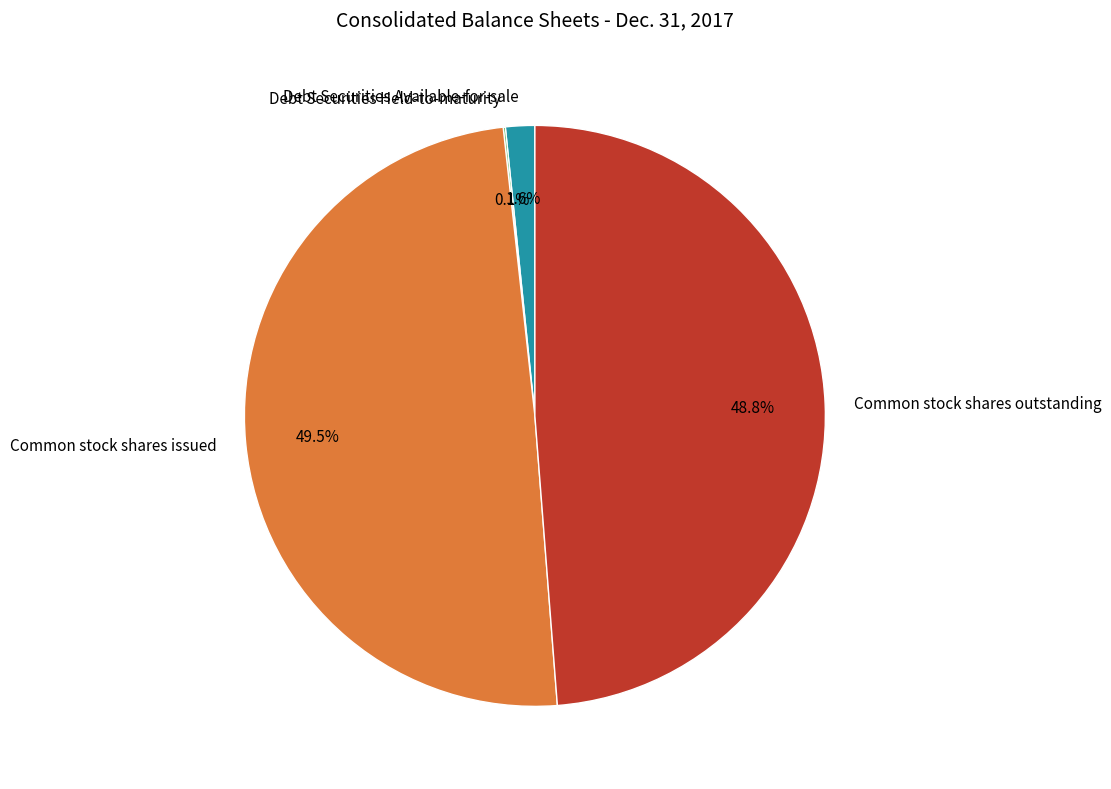

Does Common stock shares outstanding account for over 50% of the chart?

No